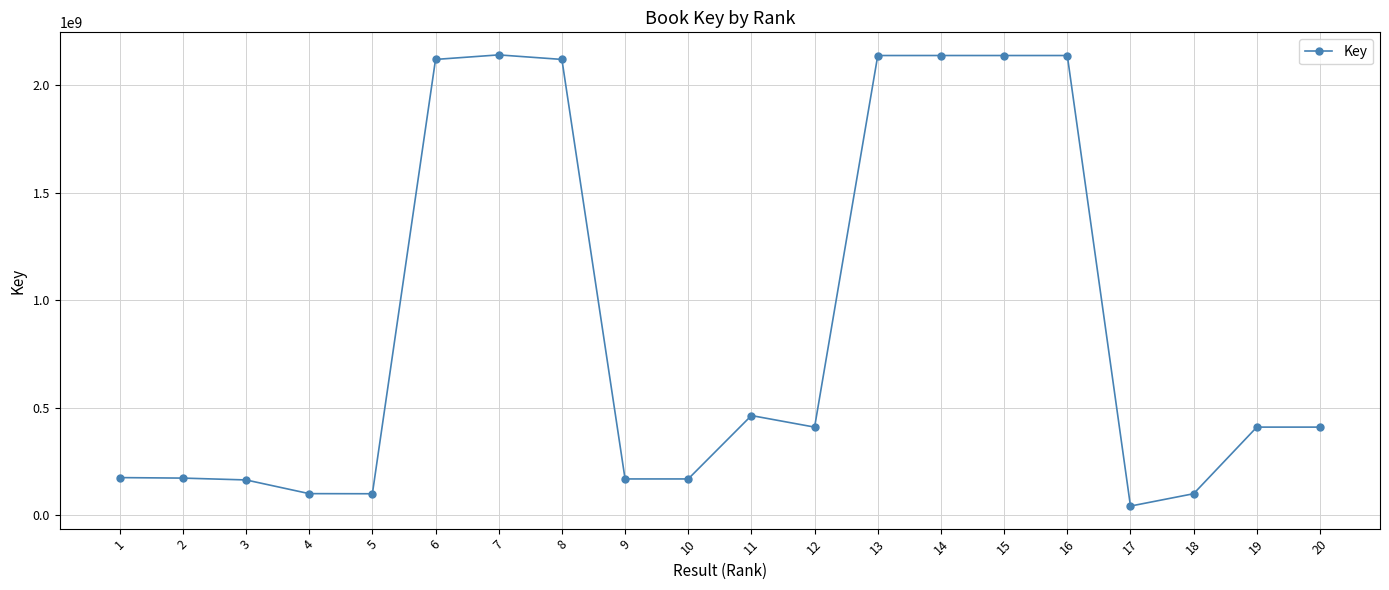

What is the change in value from 12 to 18?

-309564893